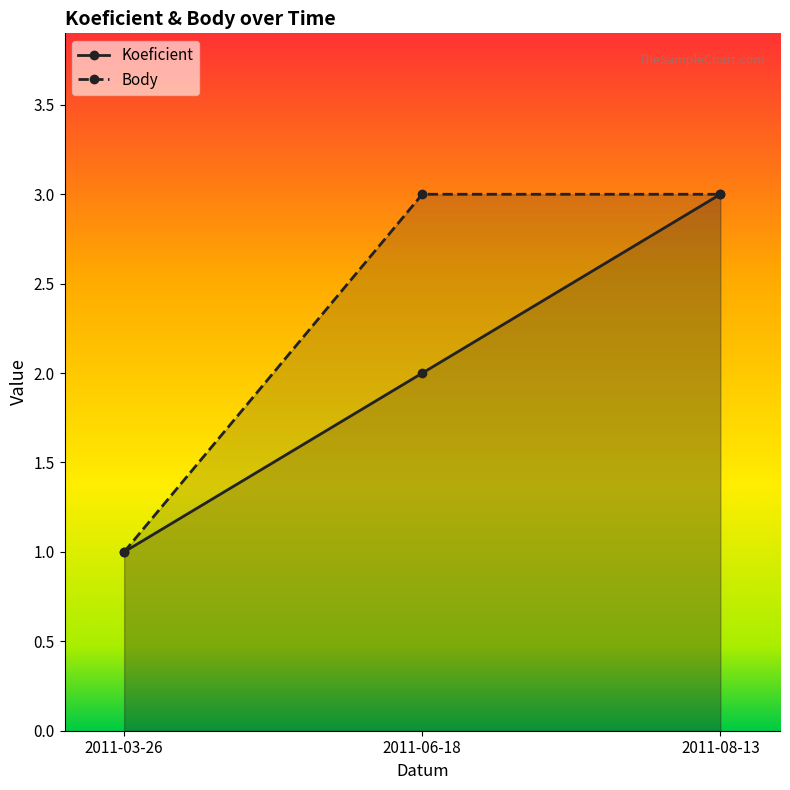

Where is Koeficient nearest to the value 2?

2011-06-18